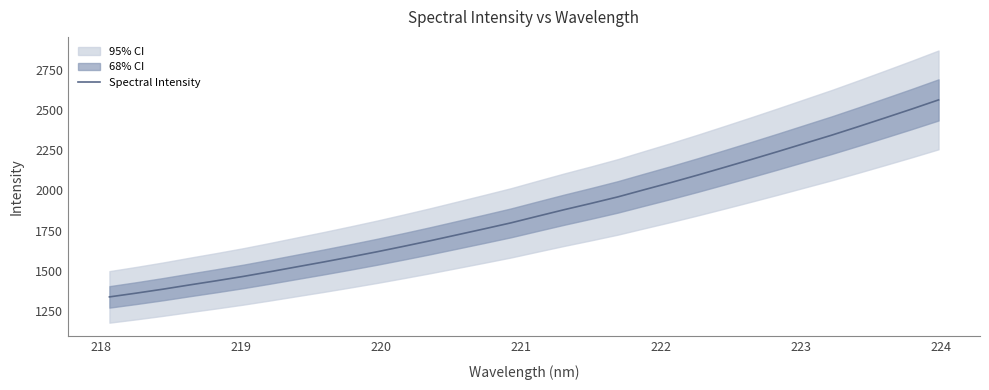

What is the average value?

1864.7